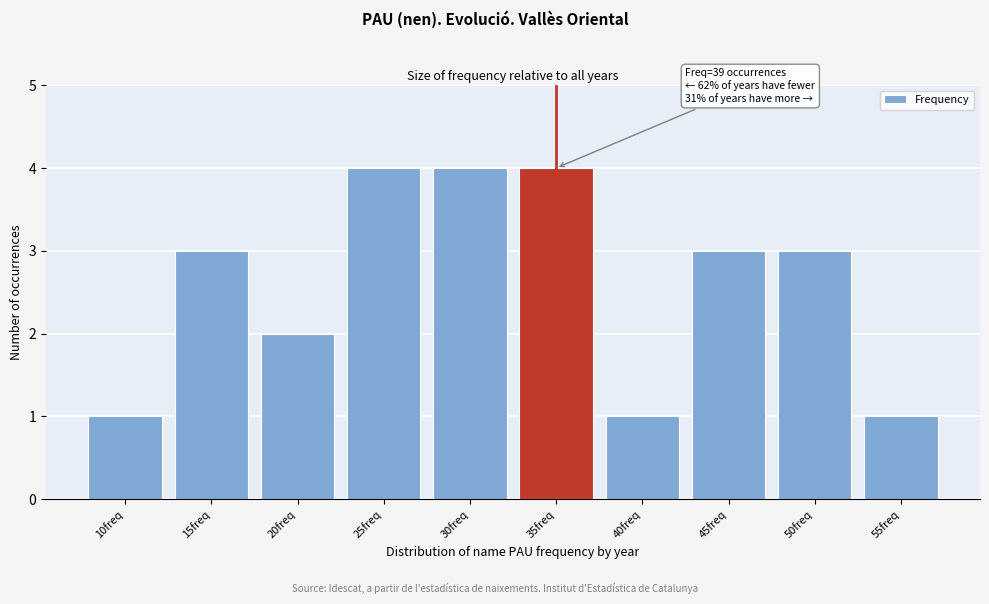

Reading right to left, what are all the values shown in this chart?

55freq=1	50freq=3	45freq=3	40freq=1	35freq=4	30freq=4	25freq=4	20freq=2	15freq=3	10freq=1